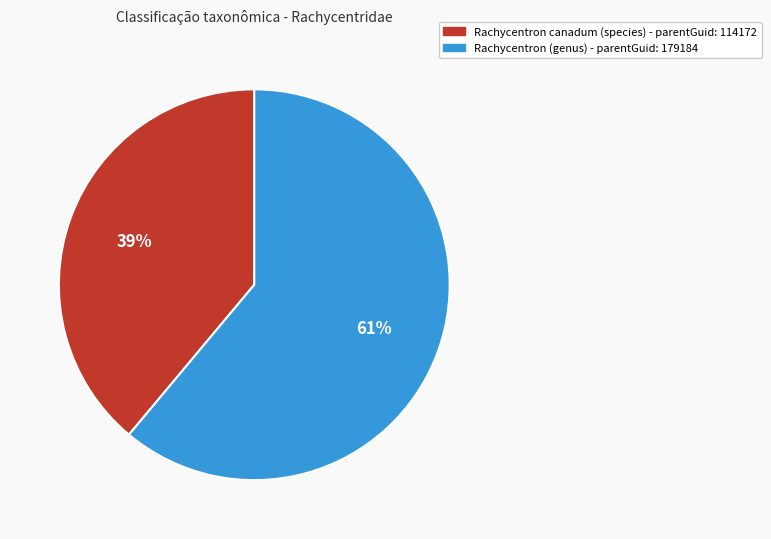

What percentage is the Rachycentron canadum (species) slice, to the nearest percent?

39%